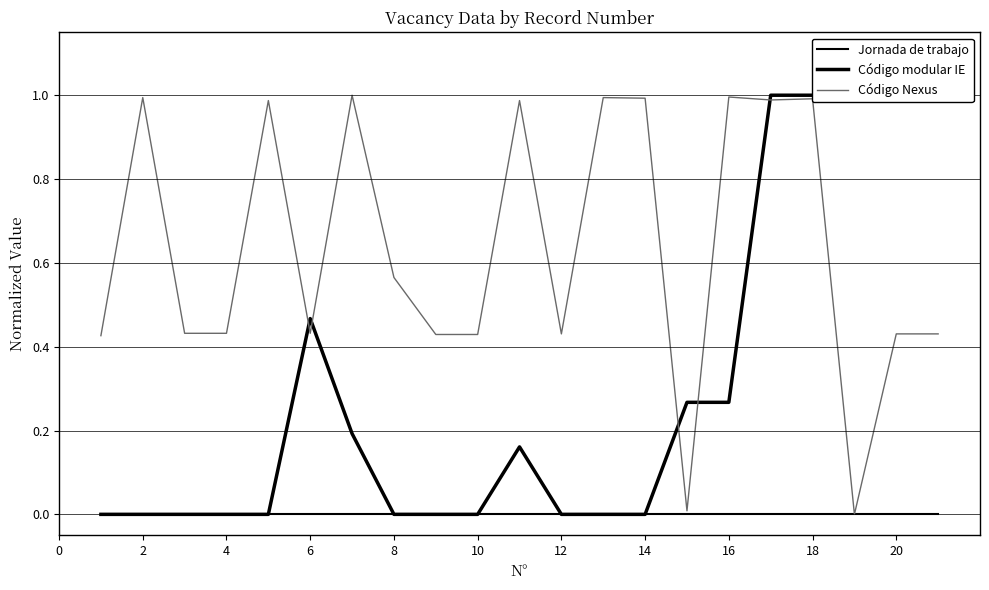

Which series has the widest spread of values?

Código modular IE